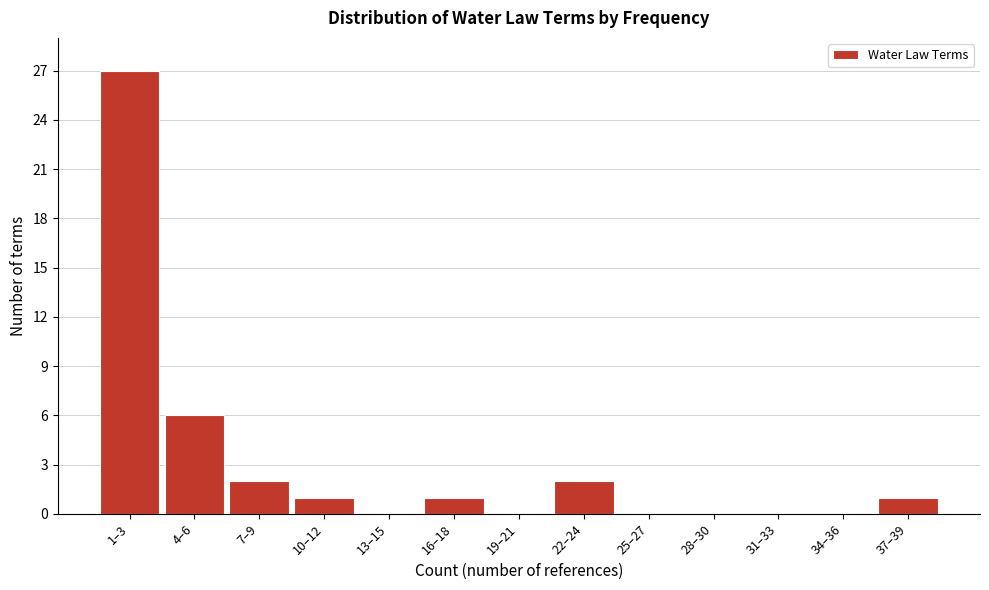

Reading left to right, list all the values displayed in this chart.

1–3=27	4–6=6	7–9=2	10–12=1	13–15=0	16–18=1	19–21=0	22–24=2	25–27=0	28–30=0	31–33=0	34–36=0	37–39=1